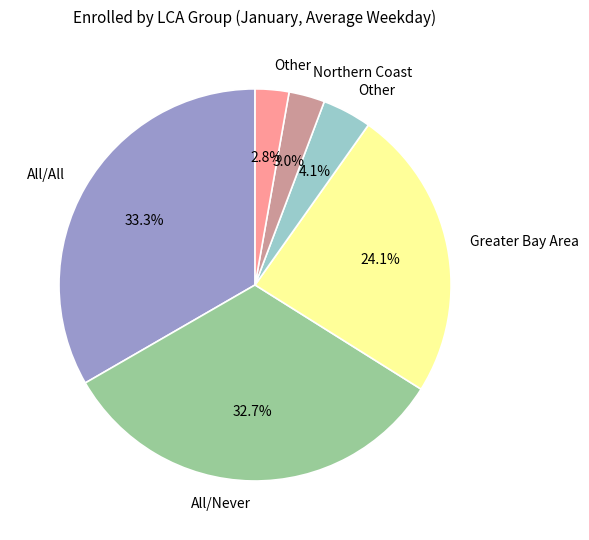

Does any single category account for the majority?

No